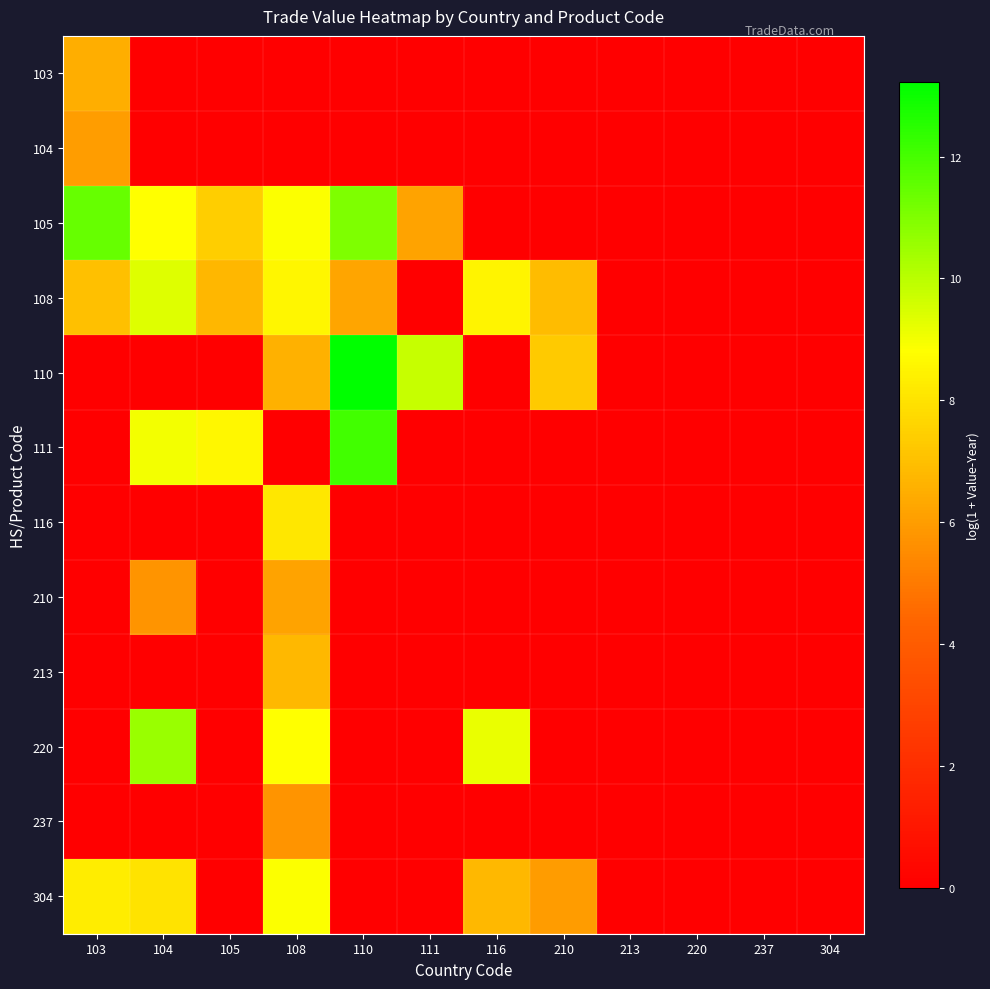

Reading left to right, what are all the values shown in this chart?

103: 103=6.5	104=0.0	105=0.0	108=0.0	110=0.0	111=0.0	116=0.0	210=0.0	213=0.0	220=0.0	237=0.0	304=0.0
104: 103=6.0	104=0.0	105=0.0	108=0.0	110=0.0	111=0.0	116=0.0	210=0.0	213=0.0	220=0.0	237=0.0	304=0.0
105: 103=11.4	104=8.8	105=7.4	108=8.8	110=11.0	111=6.2	116=0.0	210=0.0	213=0.0	220=0.0	237=0.0	304=0.0
108: 103=7.0	104=9.4	105=6.8	108=8.5	110=6.2	111=0.0	116=8.5	210=6.9	213=0.0	220=0.0	237=0.0	304=0.0
110: 103=0.0	104=0.0	105=0.0	108=6.6	110=13.2	111=9.8	116=0.0	210=7.3	213=0.0	220=0.0	237=0.0	304=0.0
111: 103=0.0	104=9.0	105=8.6	108=0.0	110=12.1	111=0.0	116=0.0	210=0.0	213=0.0	220=0.0	237=0.0	304=0.0
116: 103=0.0	104=0.0	105=0.0	108=8.1	110=0.0	111=0.0	116=0.0	210=0.0	213=0.0	220=0.0	237=0.0	304=0.0
210: 103=0.0	104=5.7	105=0.0	108=6.2	110=0.0	111=0.0	116=0.0	210=0.0	213=0.0	220=0.0	237=0.0	304=0.0
213: 103=0.0	104=0.0	105=0.0	108=6.8	110=0.0	111=0.0	116=0.0	210=0.0	213=0.0	220=0.0	237=0.0	304=0.0
220: 103=0.0	104=10.6	105=0.0	108=8.8	110=0.0	111=0.0	116=9.2	210=0.0	213=0.0	220=0.0	237=0.0	304=0.0
237: 103=0.0	104=0.0	105=0.0	108=5.8	110=0.0	111=0.0	116=0.0	210=0.0	213=0.0	220=0.0	237=0.0	304=0.0
304: 103=8.3	104=8.0	105=0.0	108=8.9	110=0.0	111=0.0	116=6.8	210=6.0	213=0.0	220=0.0	237=0.0	304=0.0